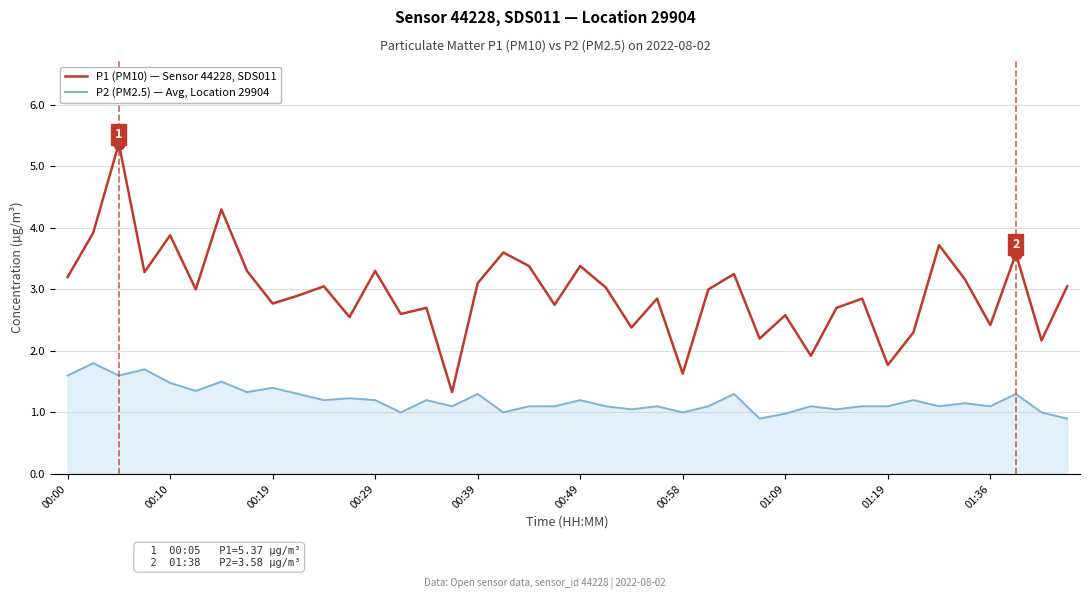

Which series has the largest range (max minus min)?

P1 (PM10) — Sensor 44228, SDS011